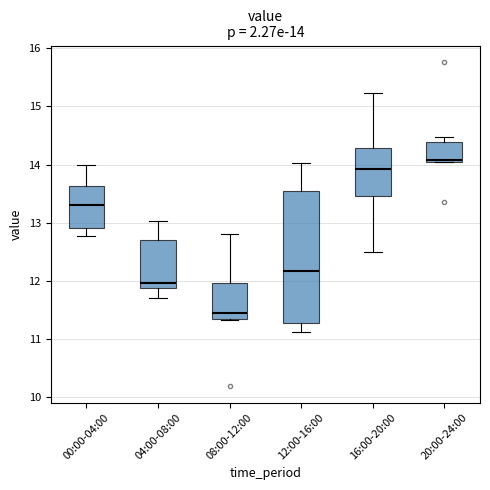

Which box has the lowest median line?

08:00-12:00